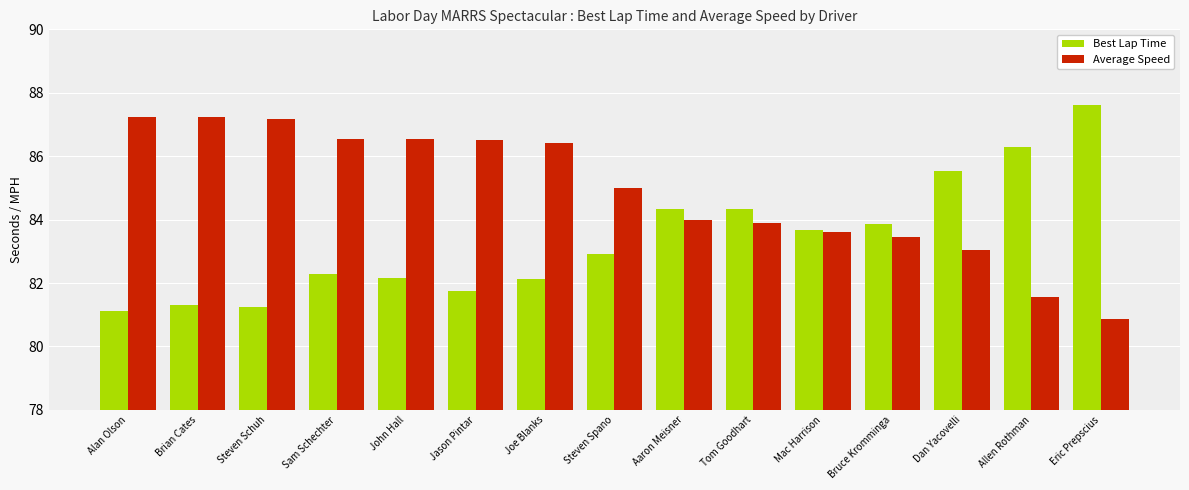

At which label does Average Speed reach its minimum?

Eric Prepscius